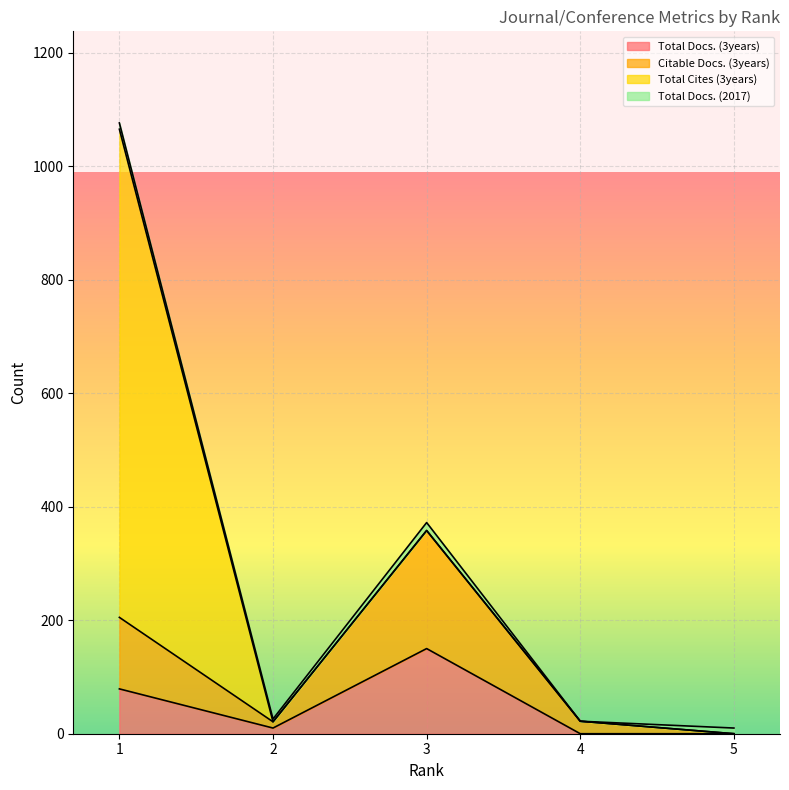

Between 1 and 2, which is larger?

1